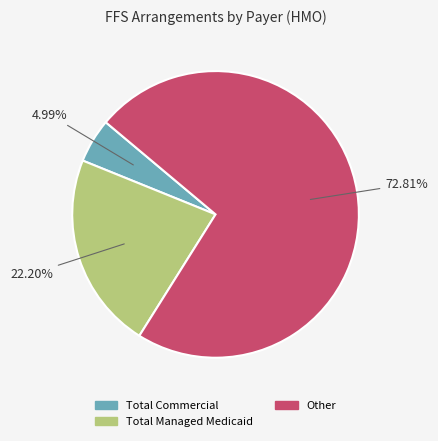

What percentage is the Total Managed Medicaid slice, to the nearest percent?

22%